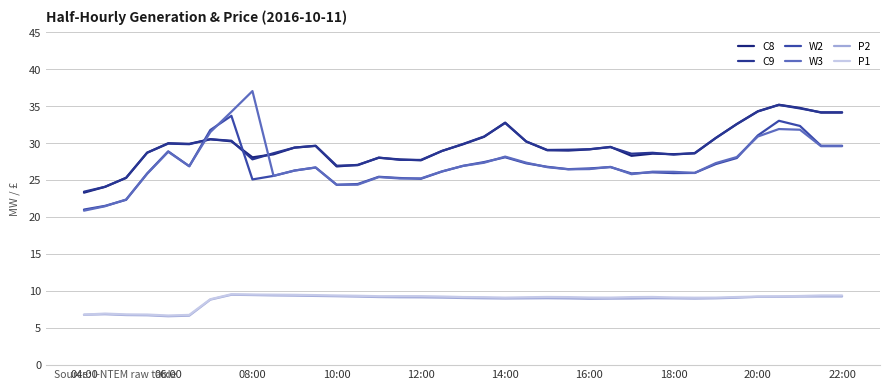

Which category has the highest value across all series?

08:00